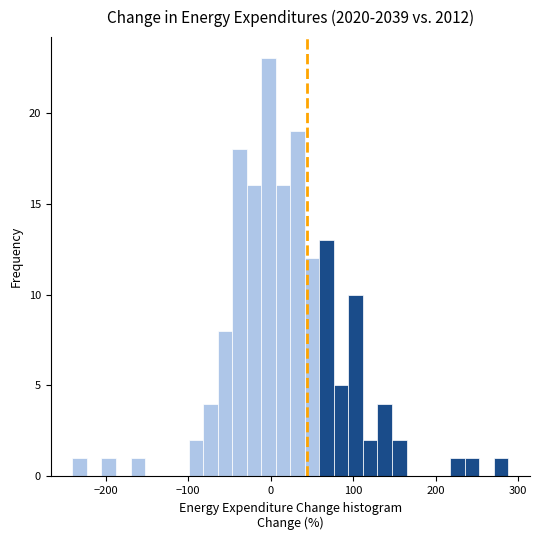

Read against the x-axis, roughly where is the centre of the tallest bar?

0